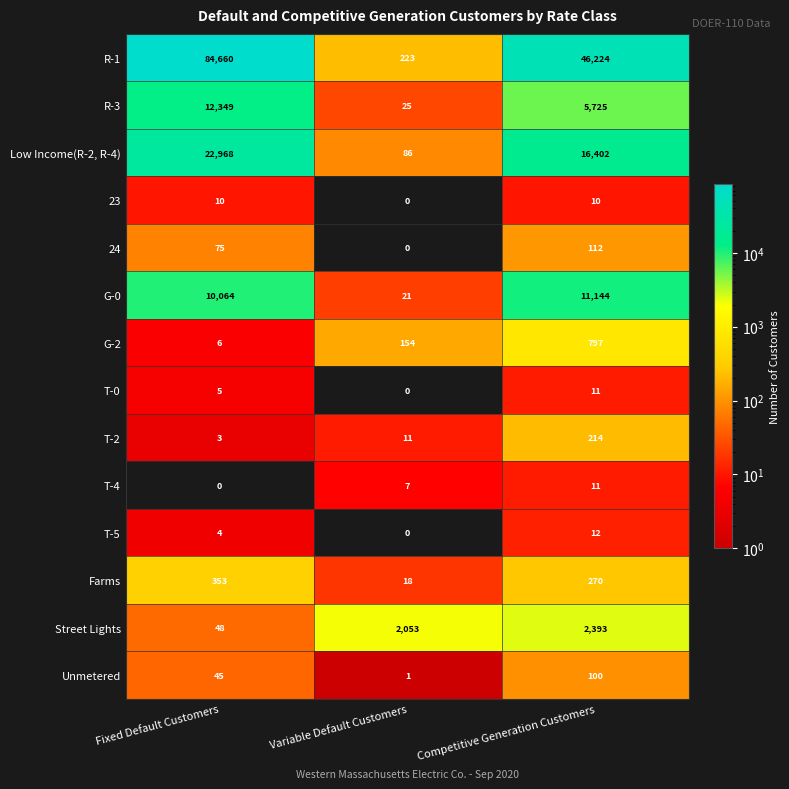

True or false: Street Lights has a value of 48 at Fixed Default Customers.

True